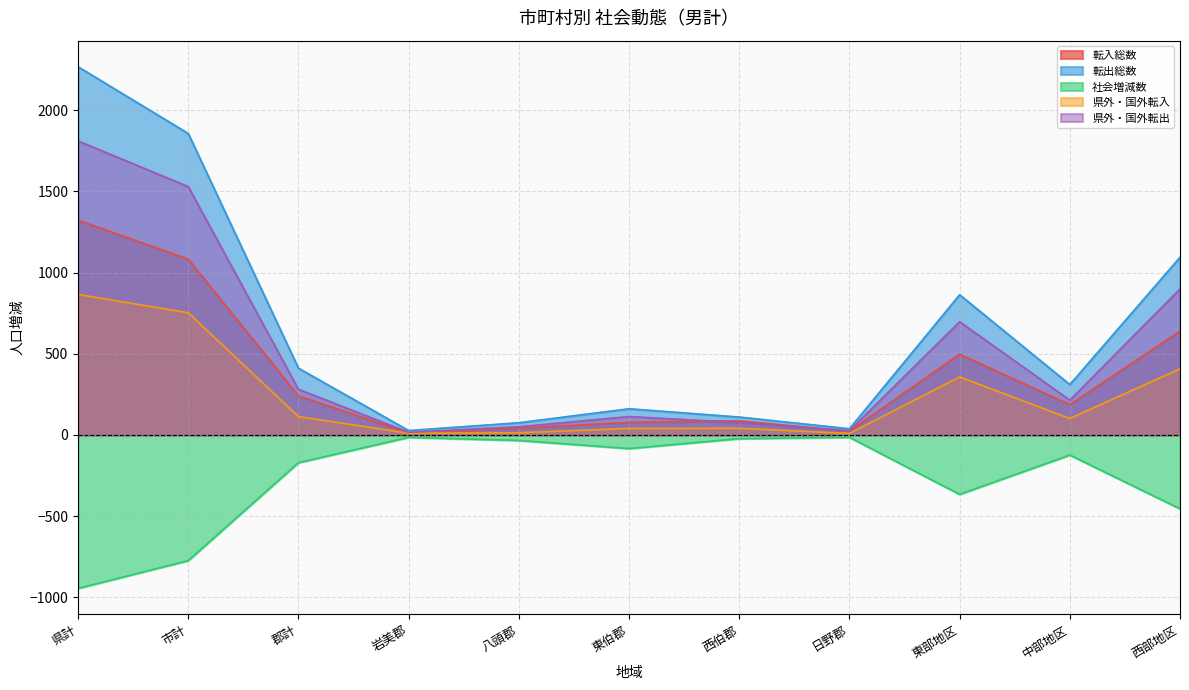

True or false: 転入総数 has more than 0 interior local peaks.

True